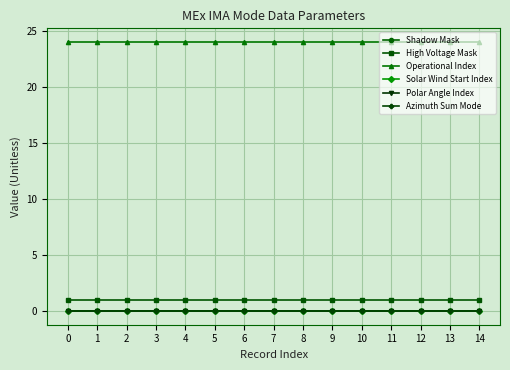

Which series has the largest range (max minus min)?

Shadow Mask